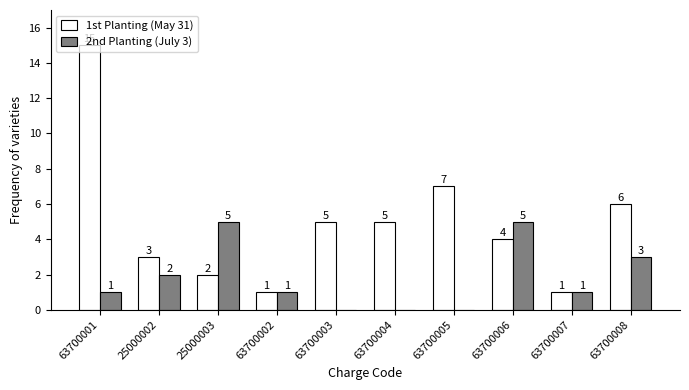

Which label corresponds to the largest value in the chart?

63700001